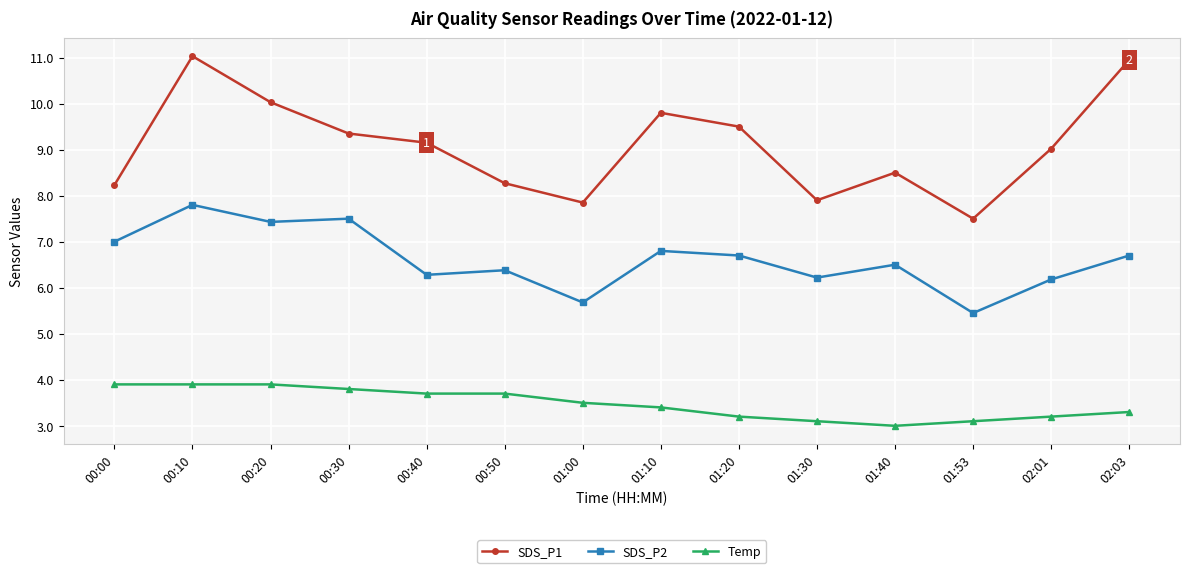

At which category is the sum across all series the highest?

00:10